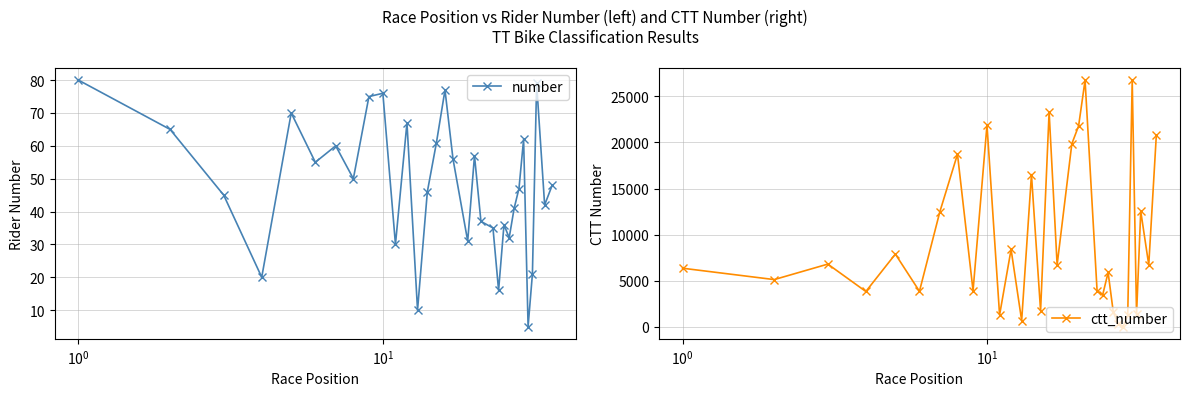

True or false: number has more than 2 interior local peaks.

True